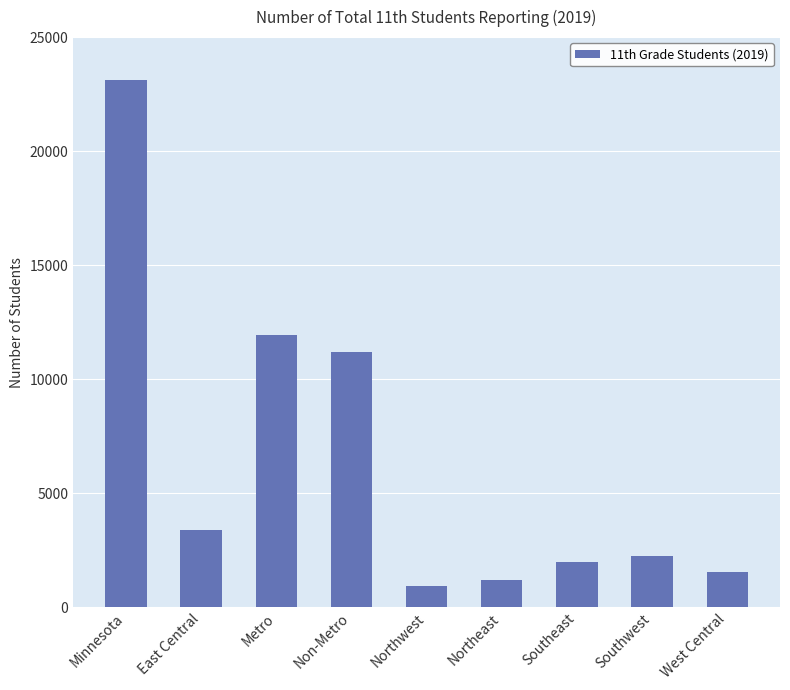

What position from the left is Minnesota?

1